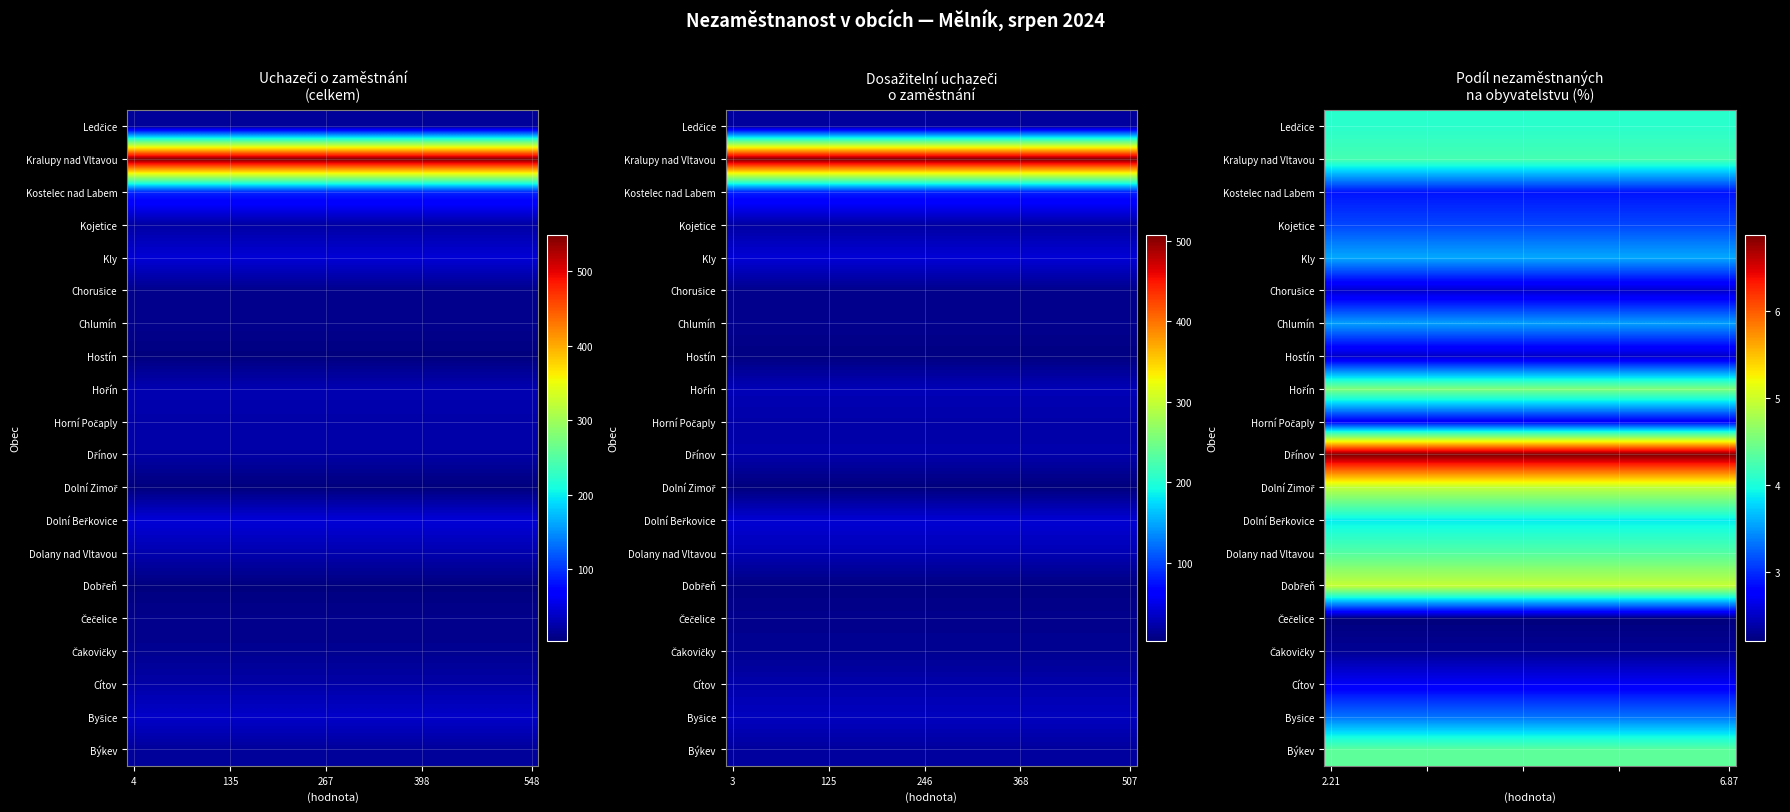

True or false: Hostín has a value of 3.3 at 2.21.

False